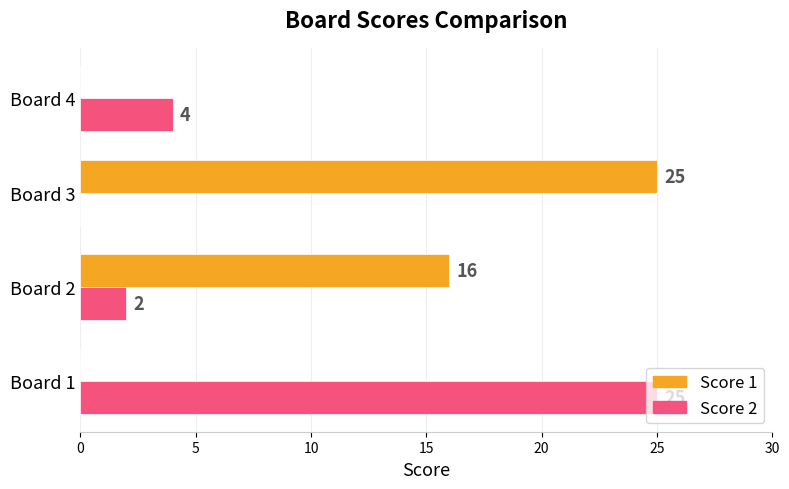

What are all the series names shown in the legend?

Score 1, Score 2